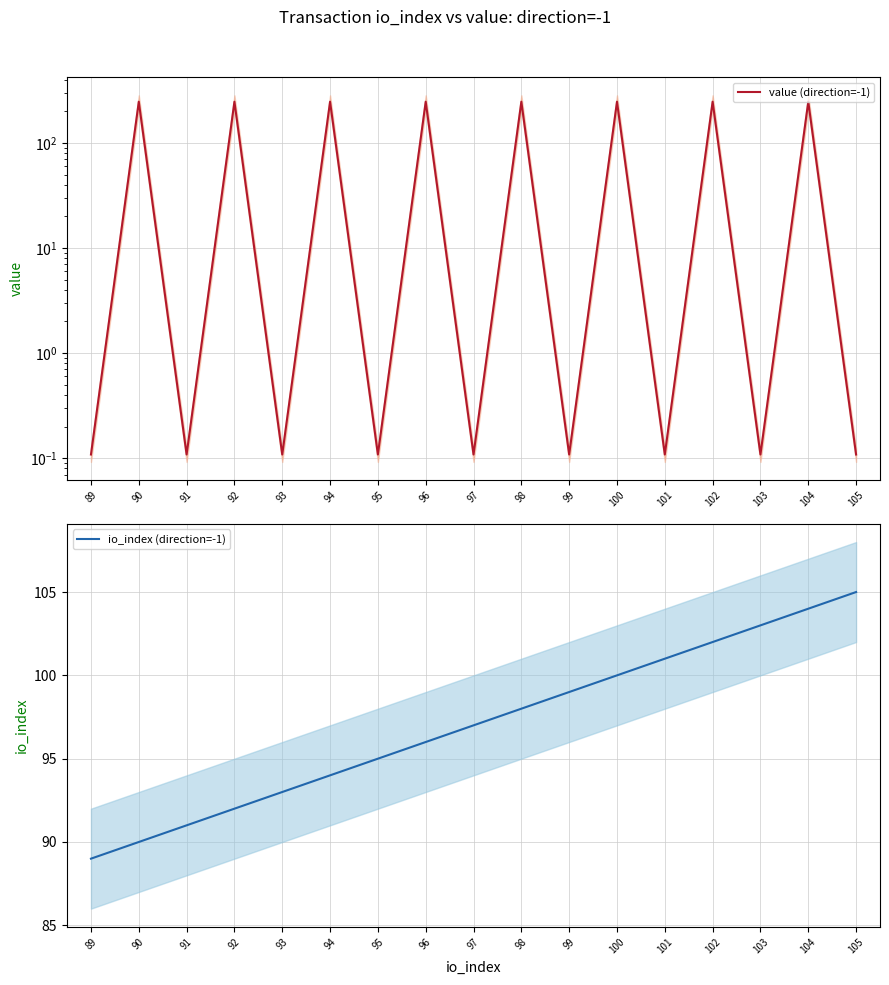

What is the highest value of the io_index (direction=-1) series?

105